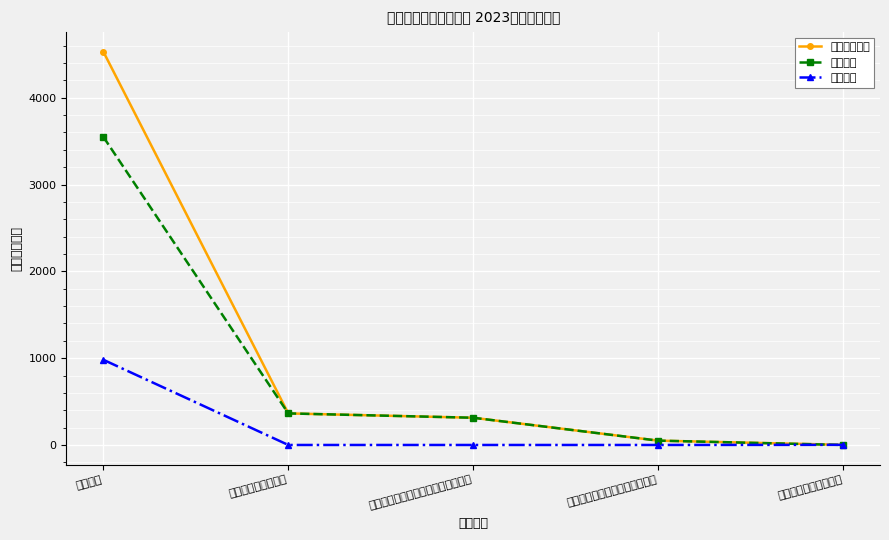

At how many categories does at least one series exceed 1161?

1